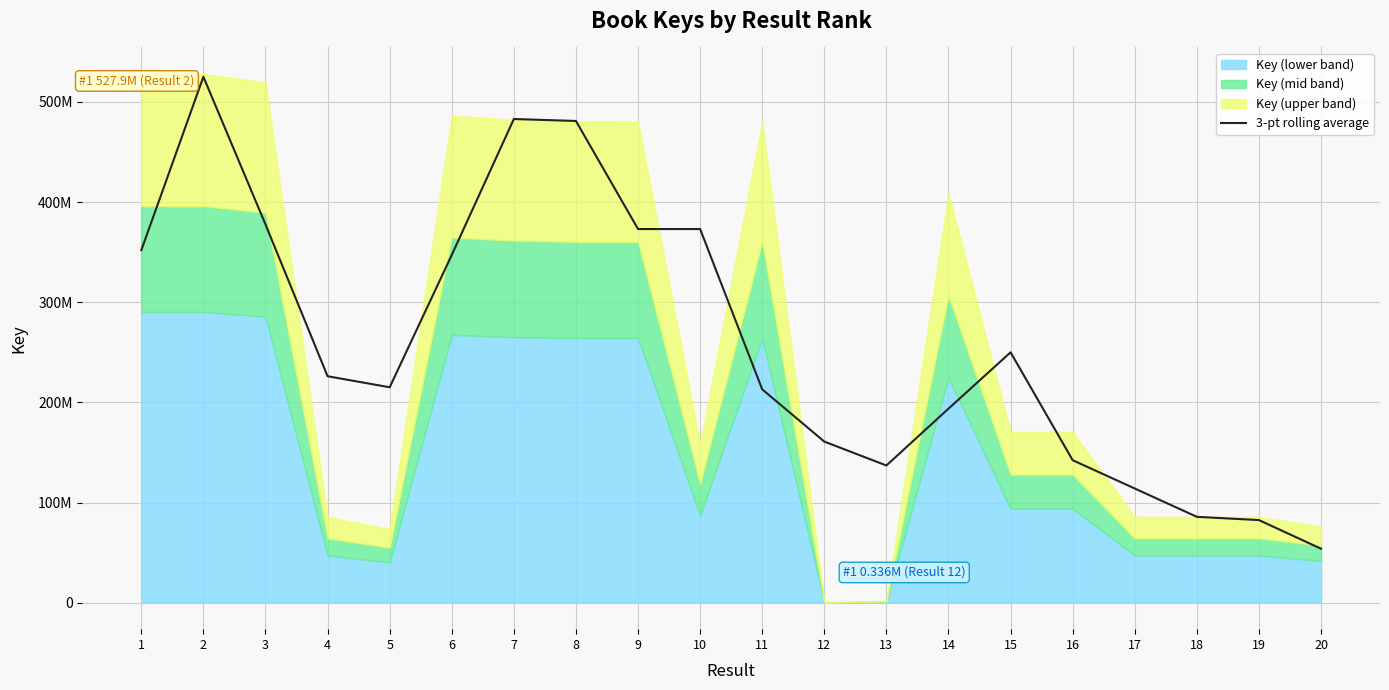

What is the difference between the maximum and second lowest values?

442517174.7